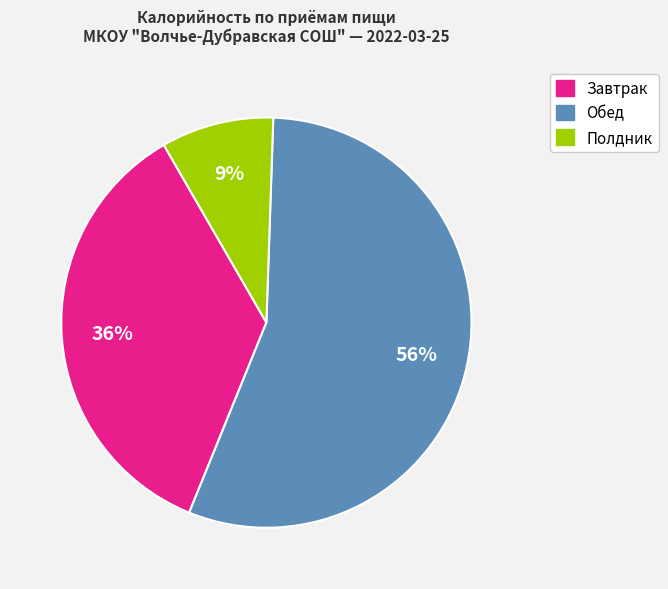

Is Полдник the majority of the pie?

No